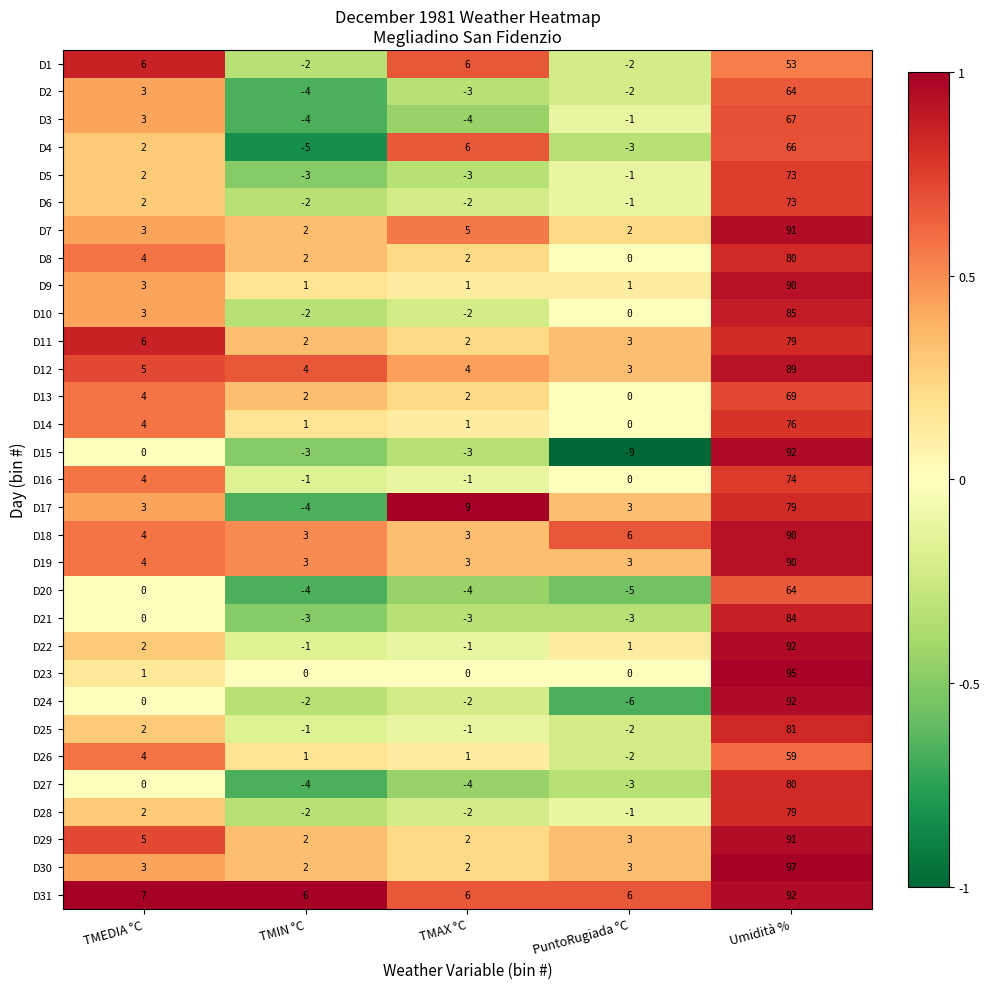

True or false: D12 has a value of 4 at TMAX °C.

True